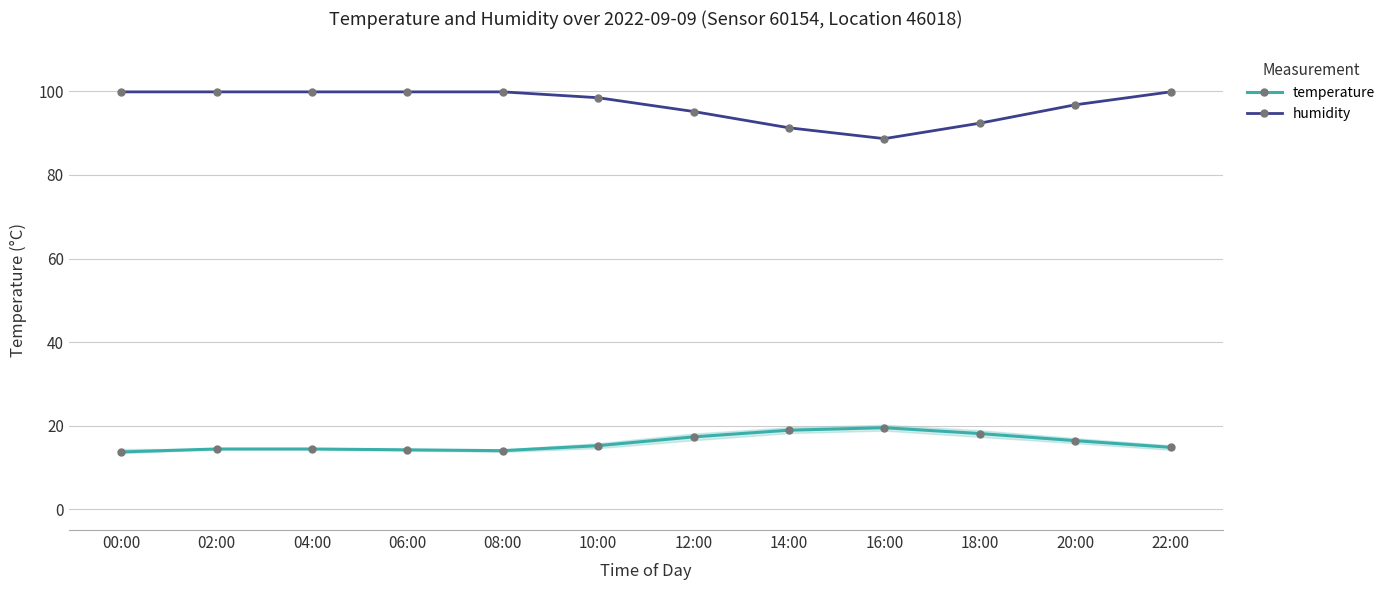

The value of humidity at 08:00 is 99.9. True or false?

True